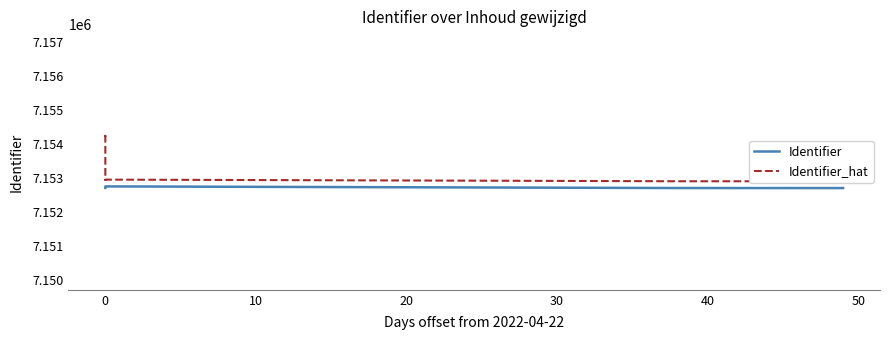

Which series has the largest total across all categories?

Identifier_hat